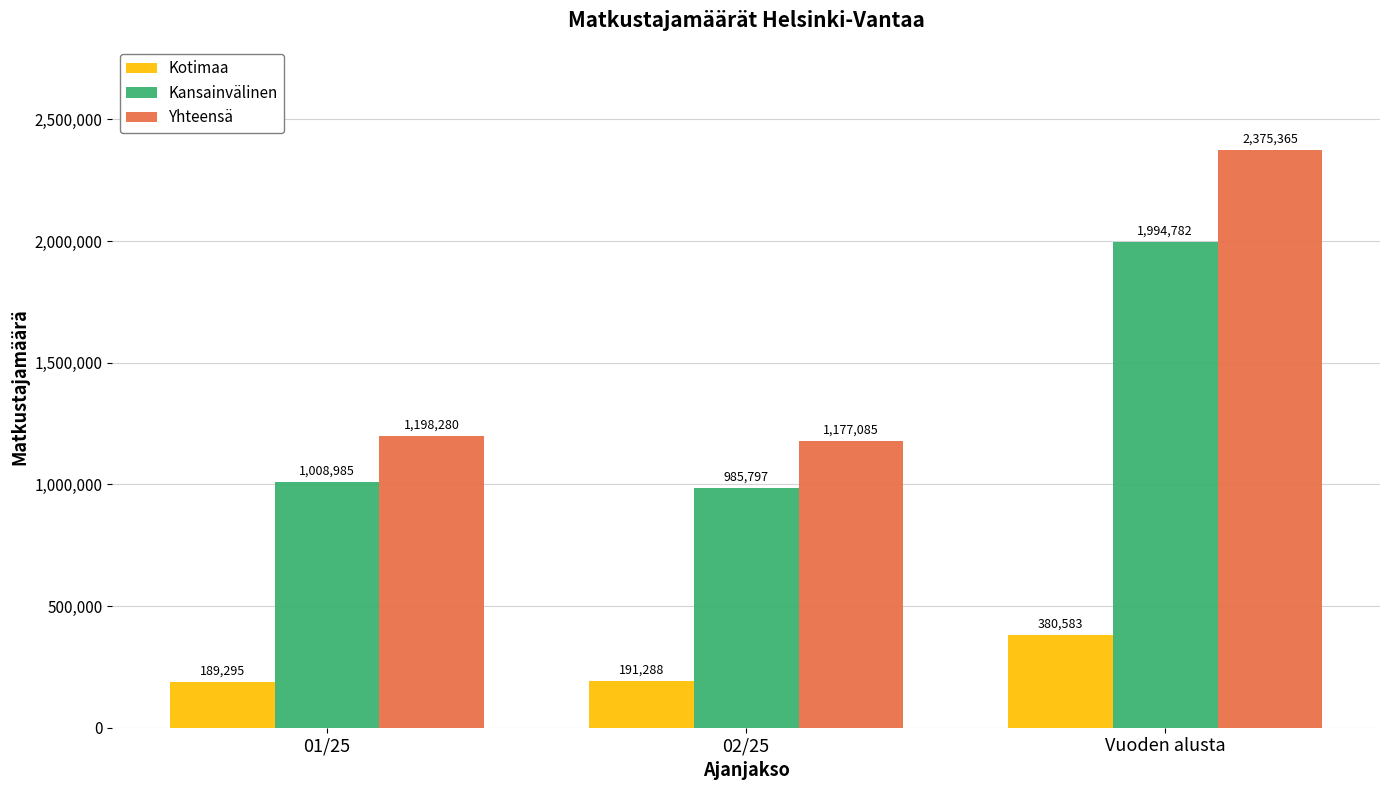

Reading left to right, what are all the values shown in this chart?

Kotimaa: 189295	191288	380583
Kansainvälinen: 1008985	985797	1994782
Yhteensä: 1198280	1177085	2375365